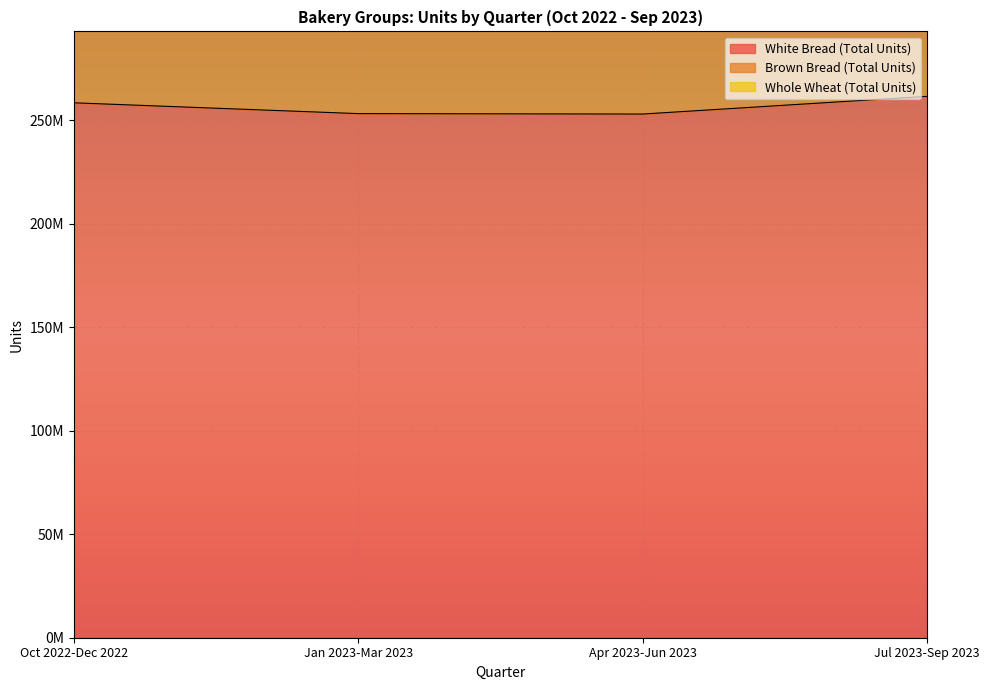

At Jul 2023-Sep 2023, list the series in order from largest to smallest.

White Bread (Total Units), Brown Bread (Total Units), Whole Wheat (Total Units)